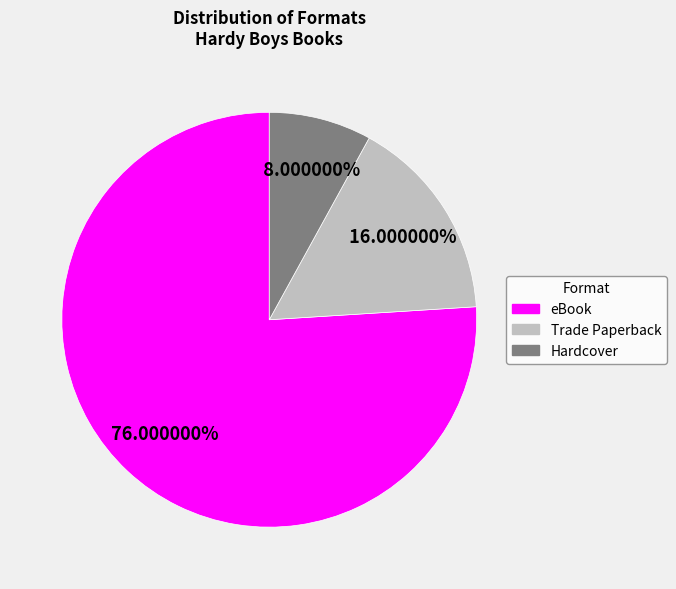

Approximately how many times larger is the value at Trade Paperback compared to eBook?

0.2